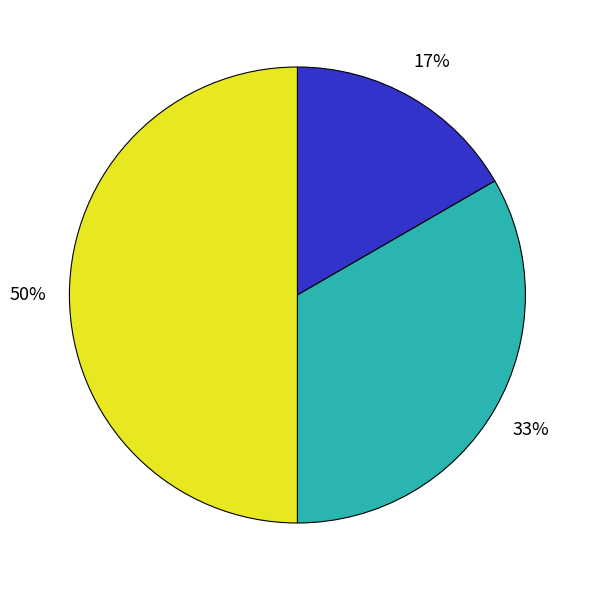

How many segments does this pie chart have?

3